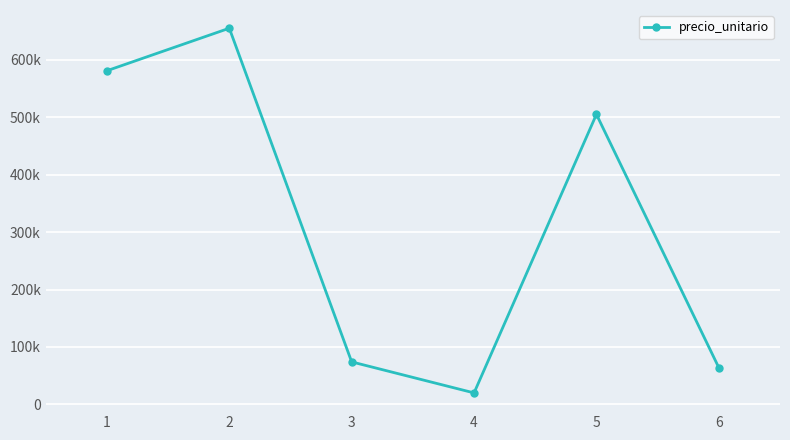

Between 1 and 4, which is larger?

1